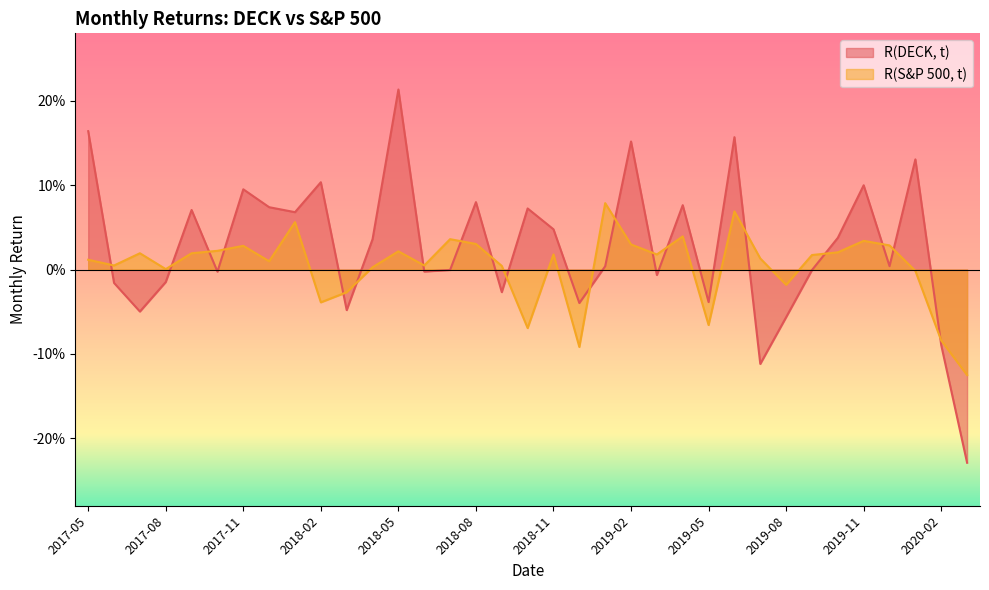

At which category does R(DECK, t) reach its first local valley?

2017-07